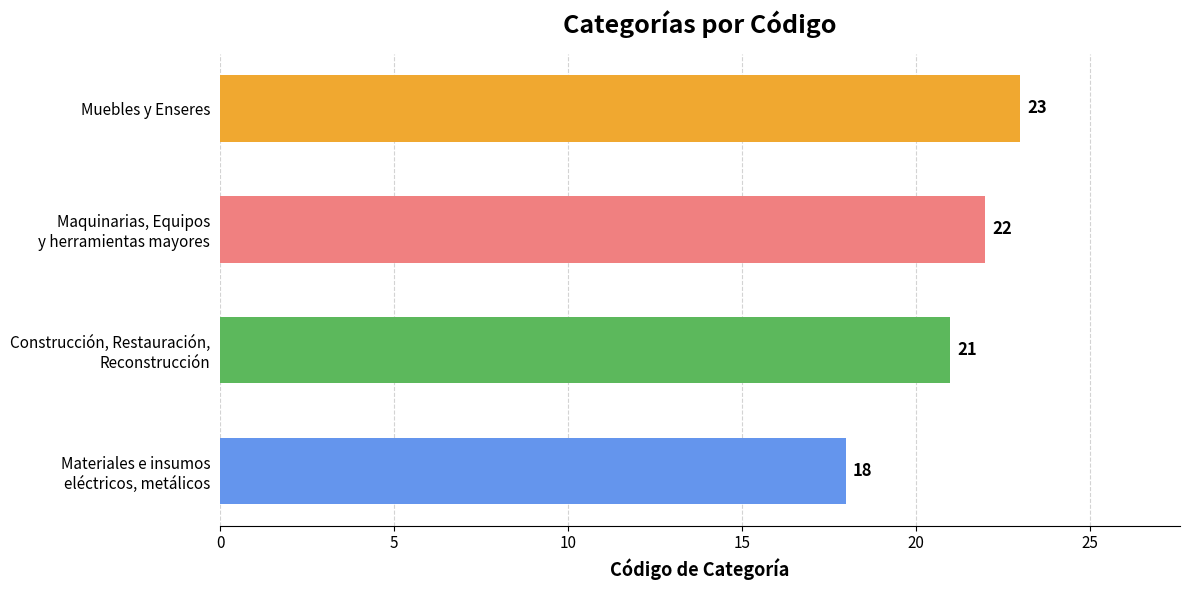

Count the number of data series in this chart.

1